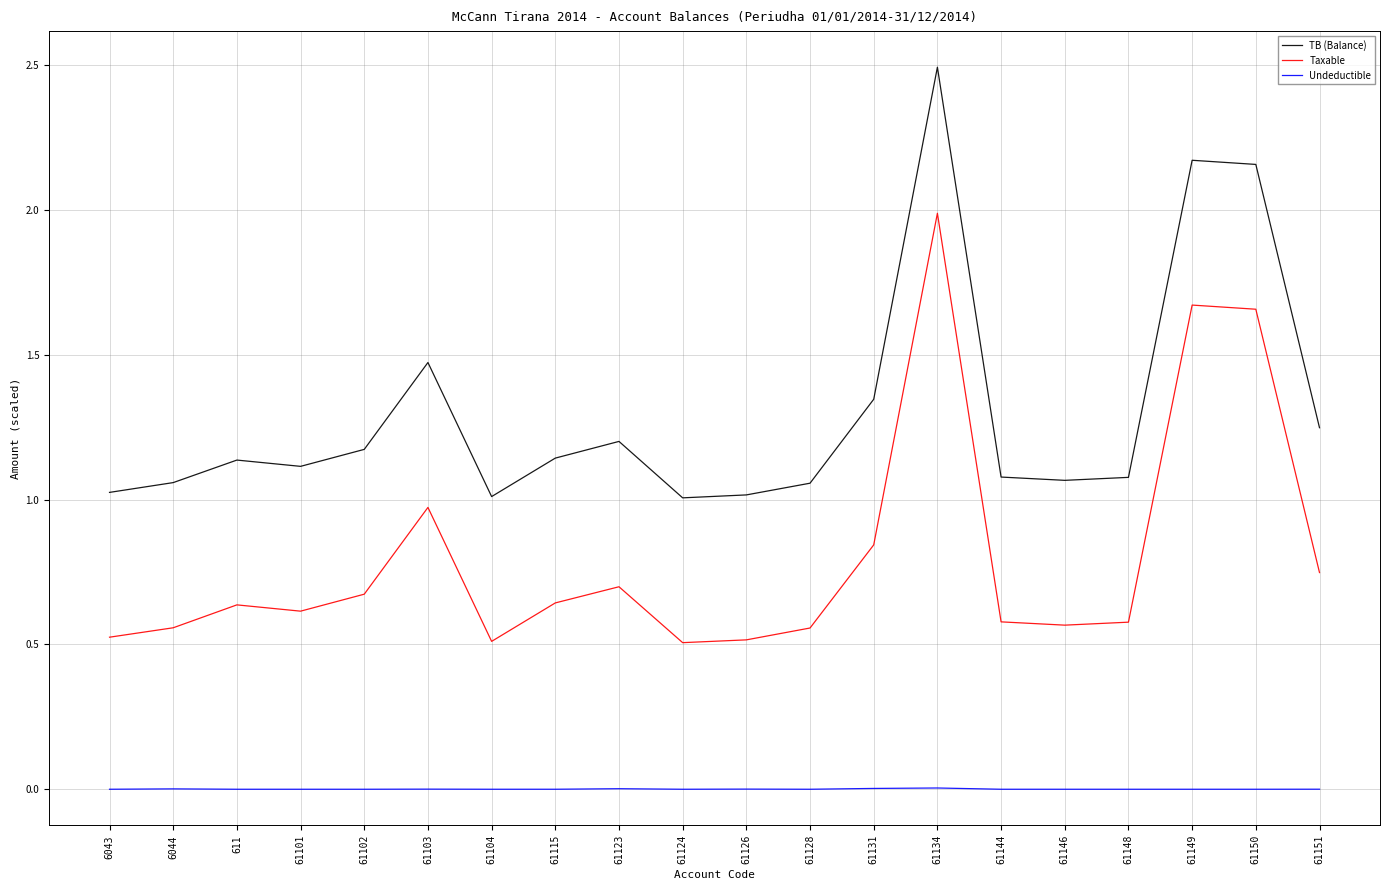

Rank the series by their average value, from highest to lowest.

TB (Balance), Taxable, Undeductible